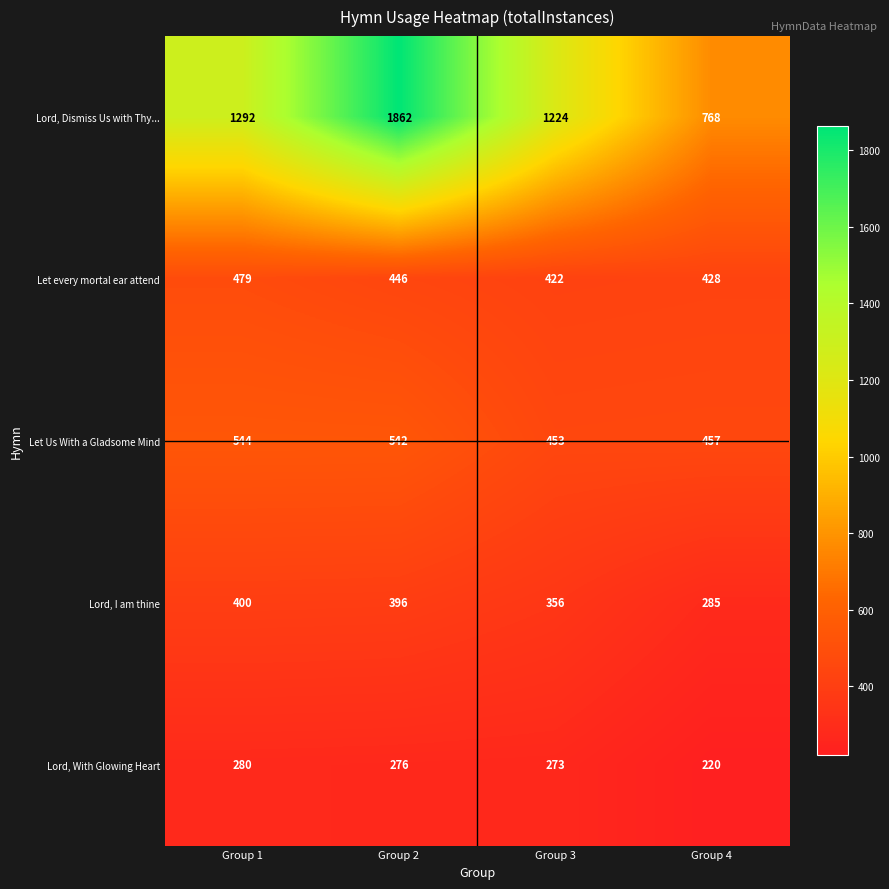

True or false: Let Us With a Gladsome Mind has a value of 457 at Group 4.

True